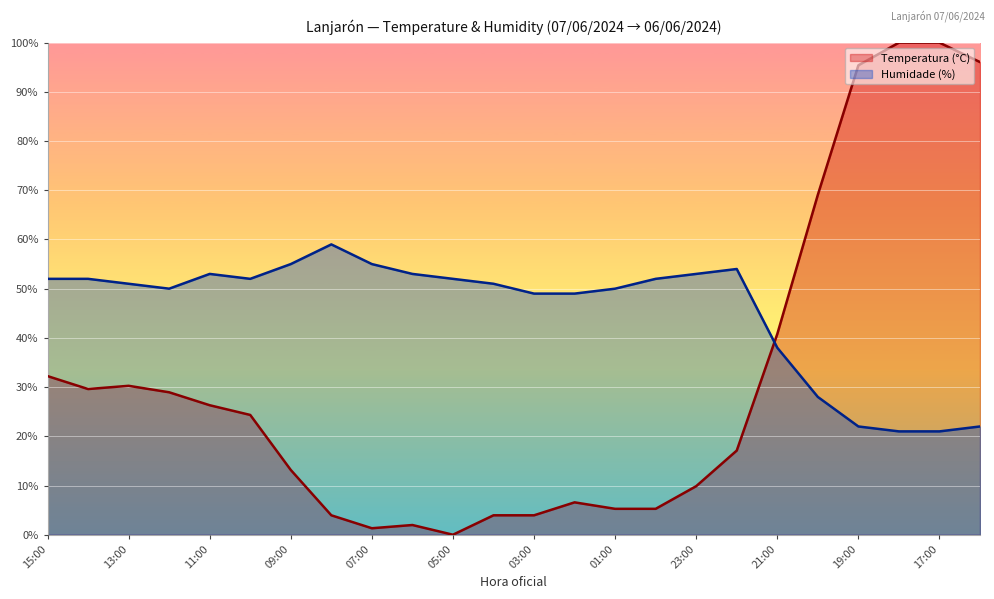

Which series has the largest total across all categories?

Humidade (%)